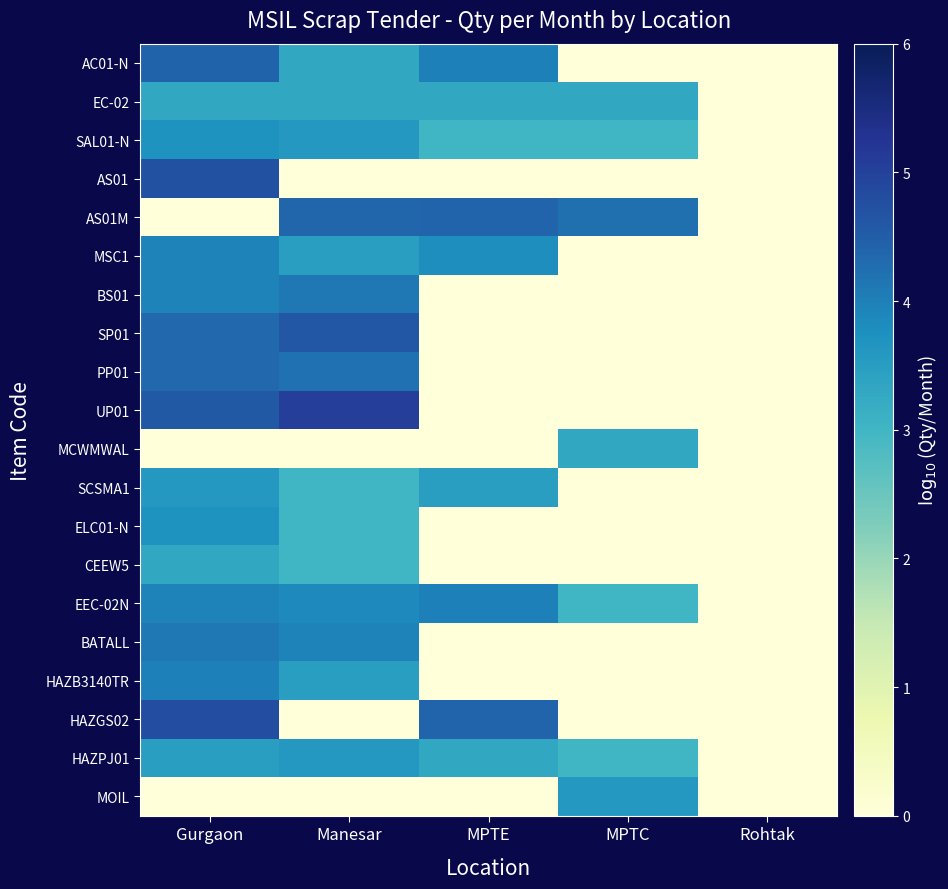

Between MPTC and Rohtak, which is larger?

MPTC